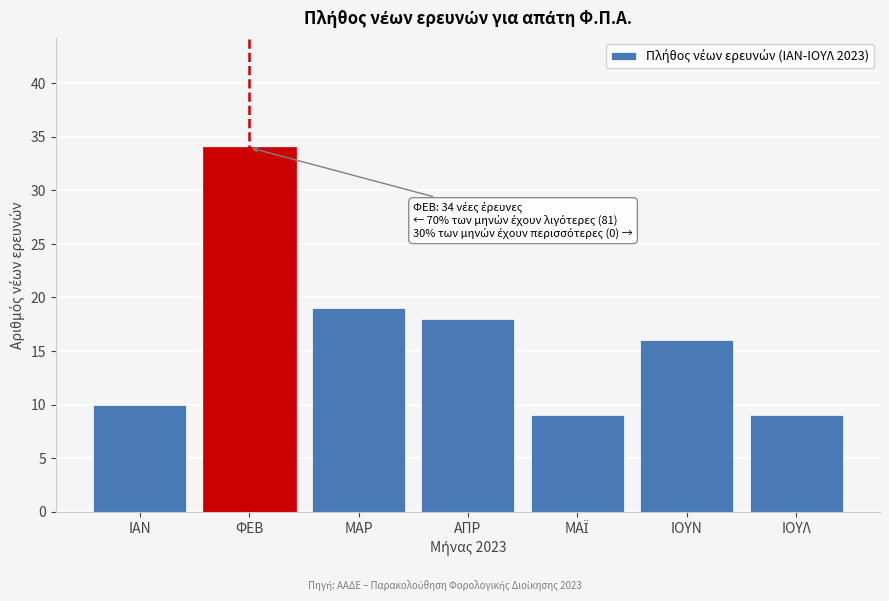

Reading left to right, transcribe all the data shown in this chart.

10	34	19	18	9	16	9